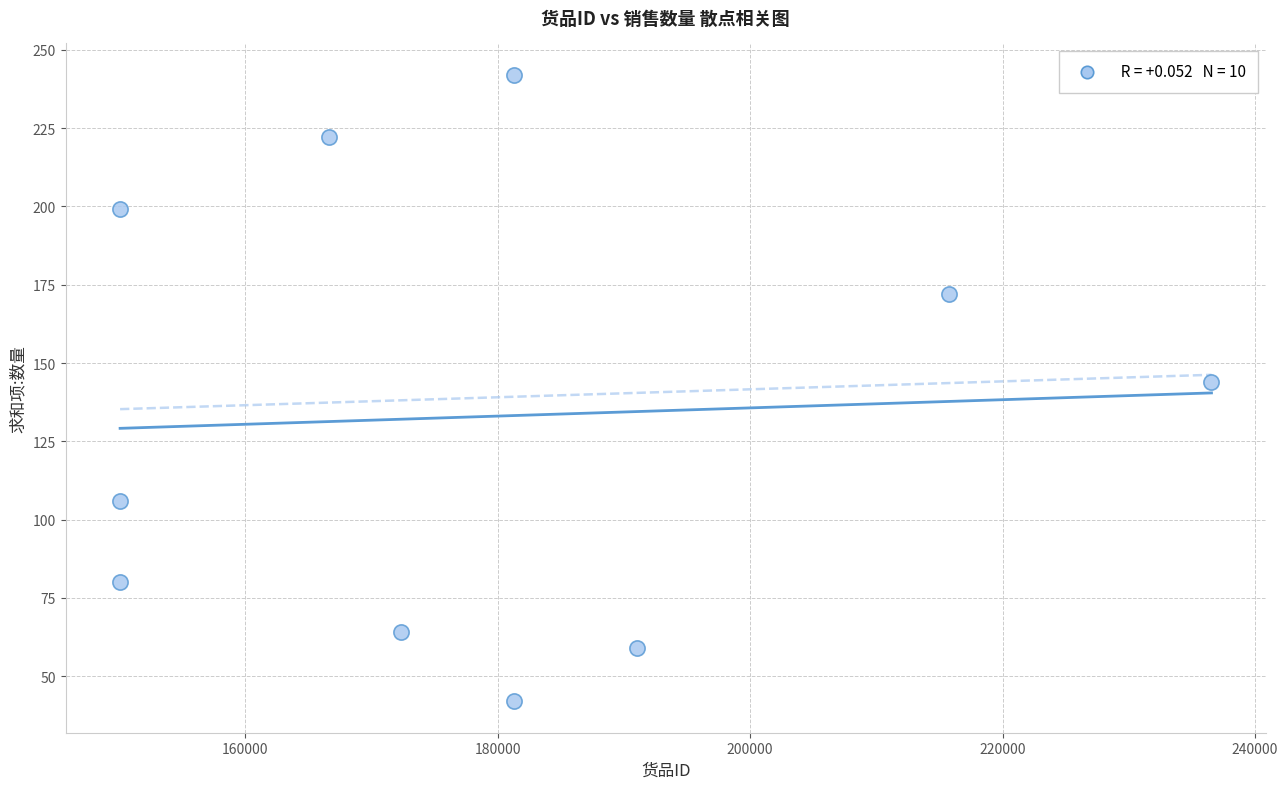

What is the average Y value?

133